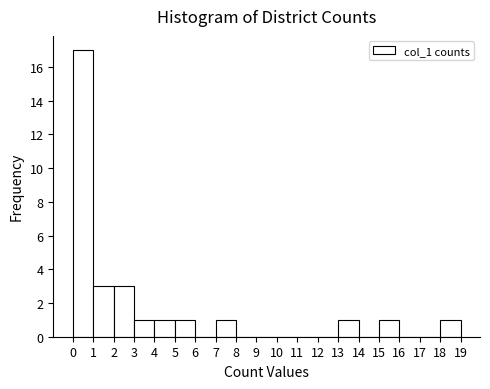

Which range on the x-axis has the tallest bar?

0 to 1